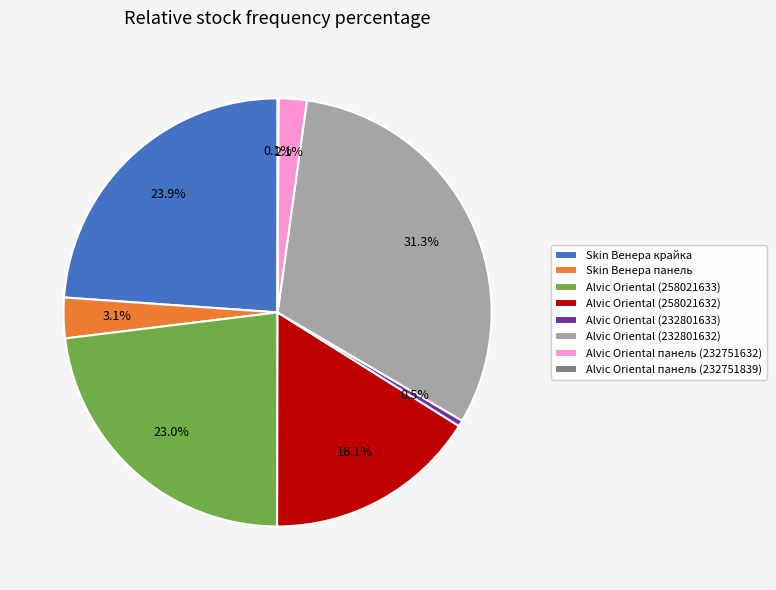

Which has a higher value, Skin Венера панель or Alvic Oriental панель (232751632)?

Skin Венера панель